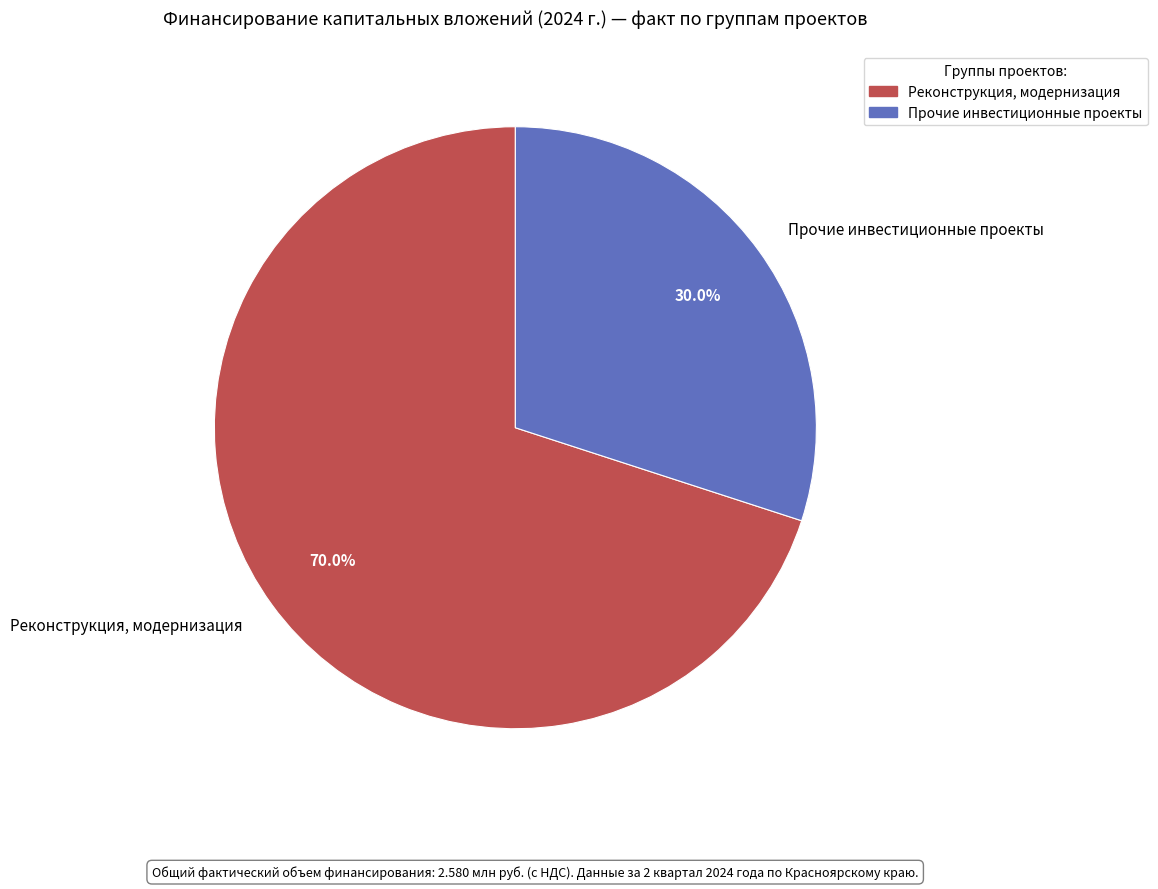

Rank the categories by value from lowest to highest.

Прочие инвестиционные проекты, Реконструкция, модернизация